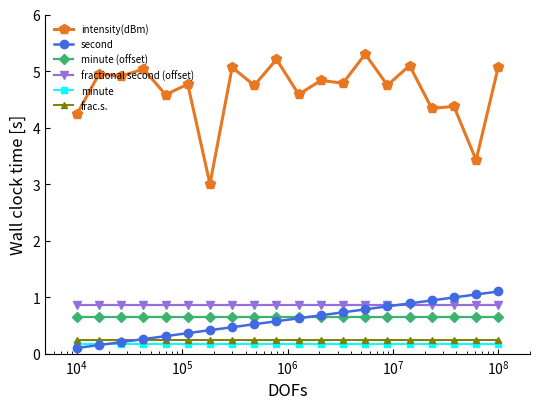

Count the number of categories in the chart.

20